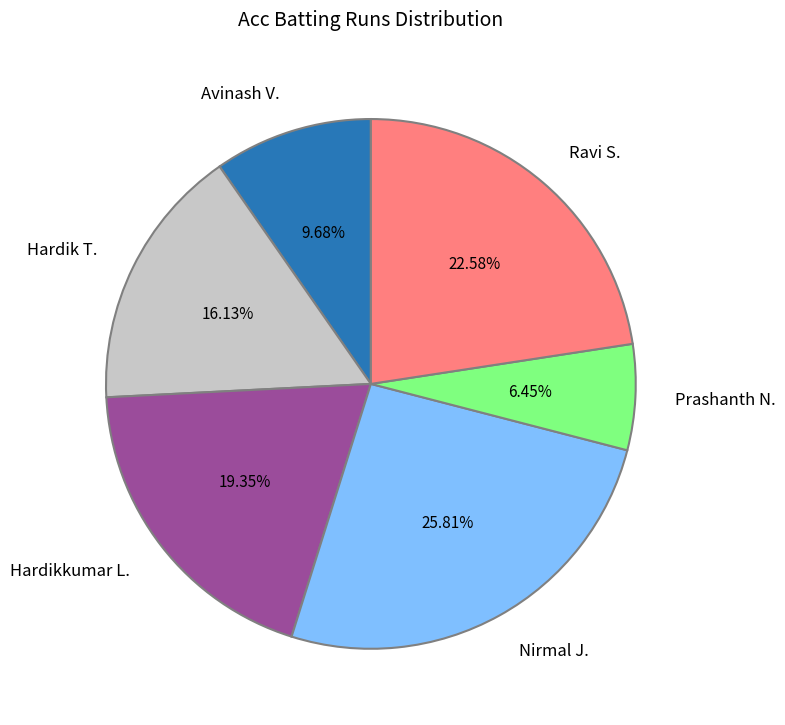

Rank the categories by value from lowest to highest.

Prashanth N., Avinash V., Hardik T., Hardikkumar L., Ravi S., Nirmal J.